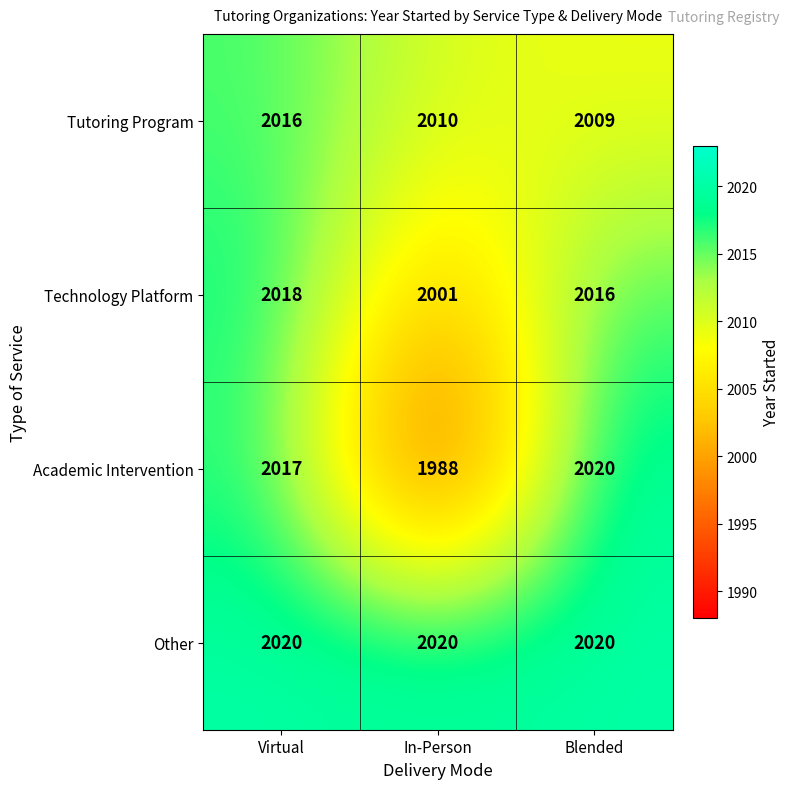

Is it true that Other equals 762 at Virtual?

False